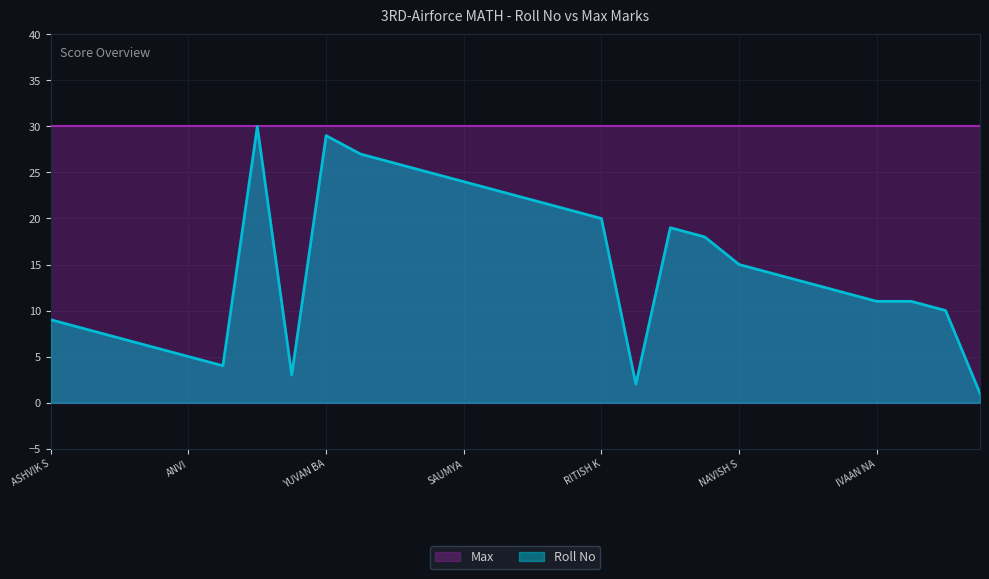

True or false: the data has more than 0 interior local peaks.

True